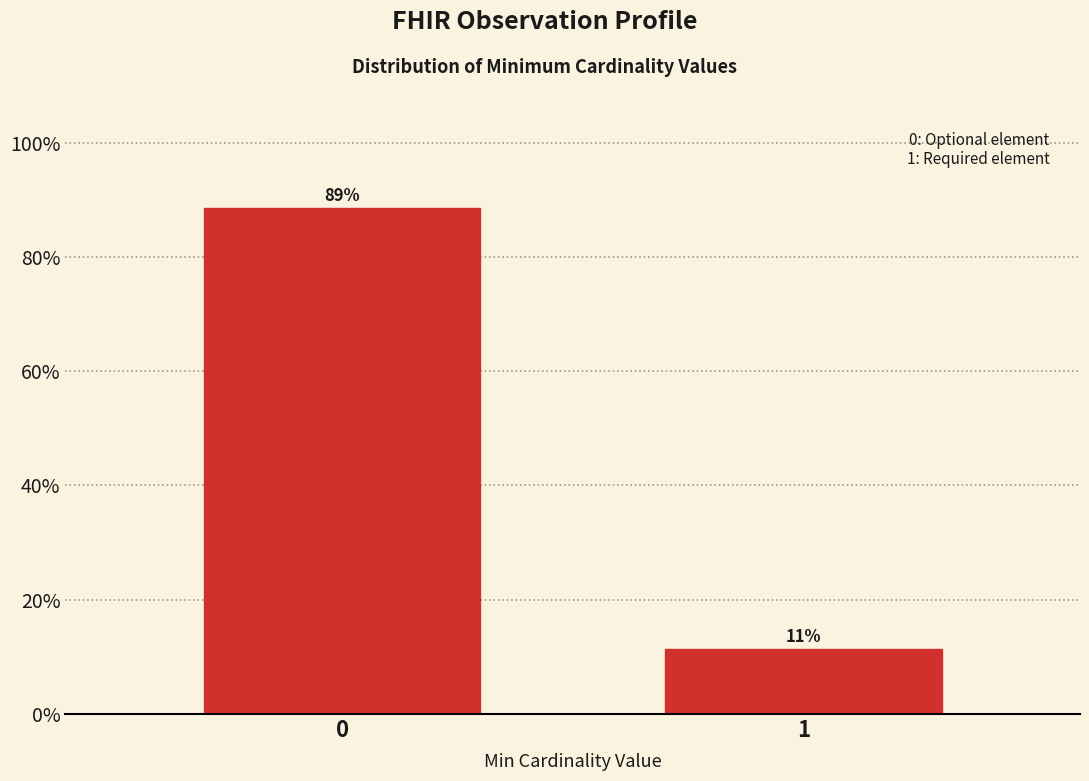

What is the value of the 2nd bar from the left?

11.4